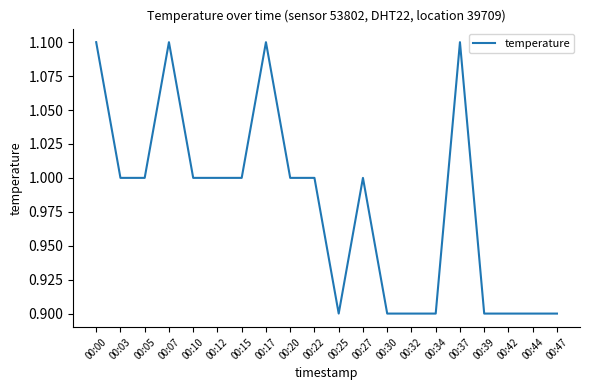

How many values are below 1?

8